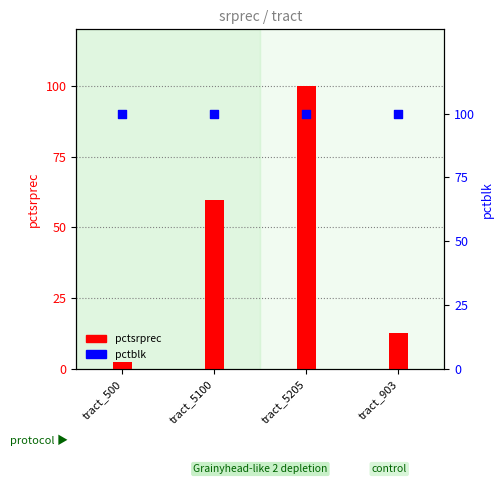

Which series contains the lowest Y value?

pctsrprec